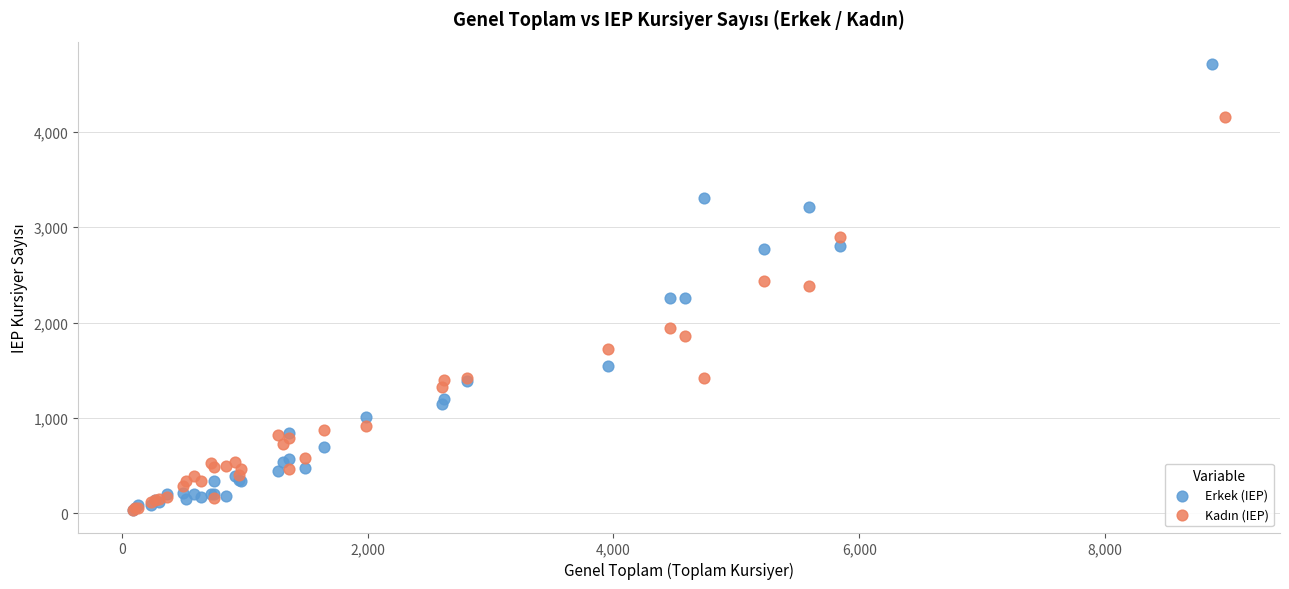

Which series has the largest Y range (max minus min)?

Erkek (IEP)